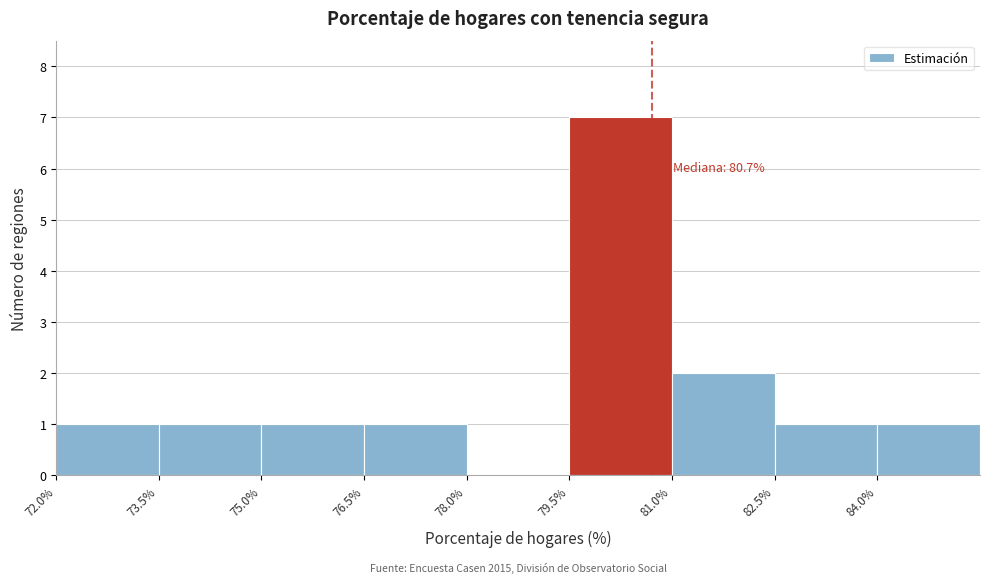

Which range on the x-axis has the tallest bar?

79.5 to 81.0